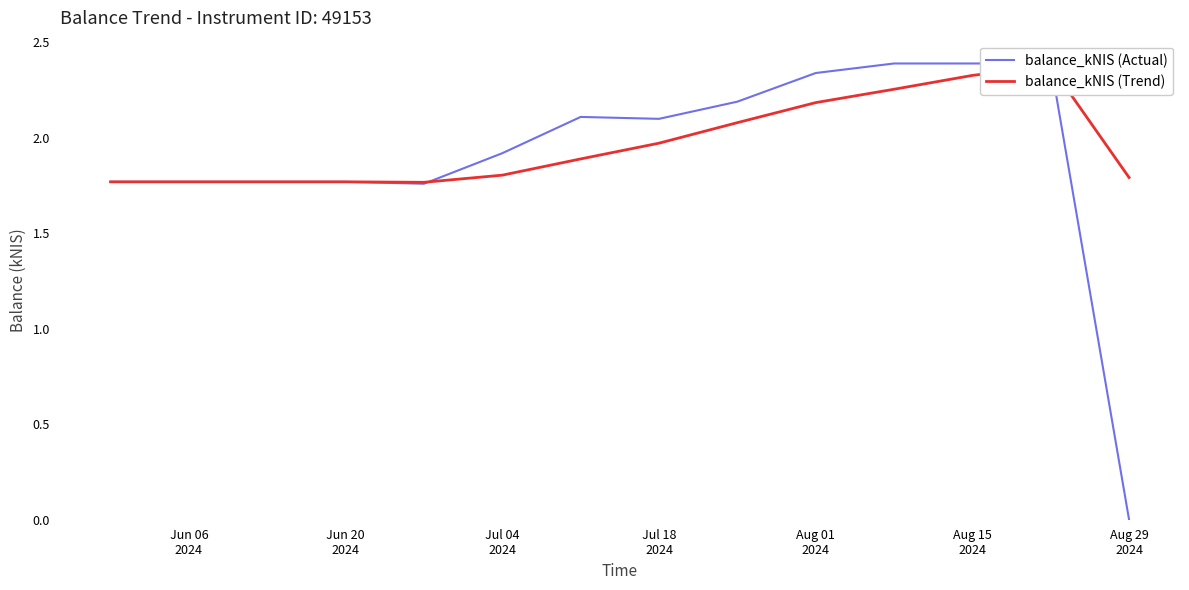

Between Aug 15
2024 and Aug 01
2024, which is larger?

Aug 15
2024